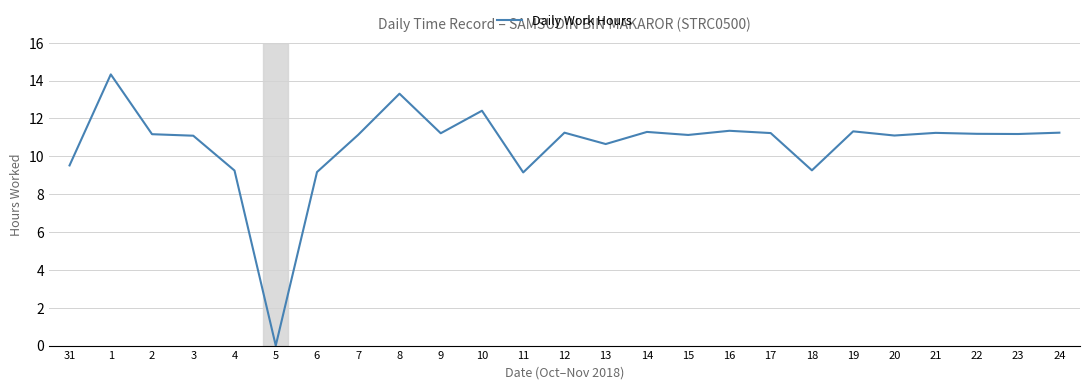

What value does the data have at 2?

11.2